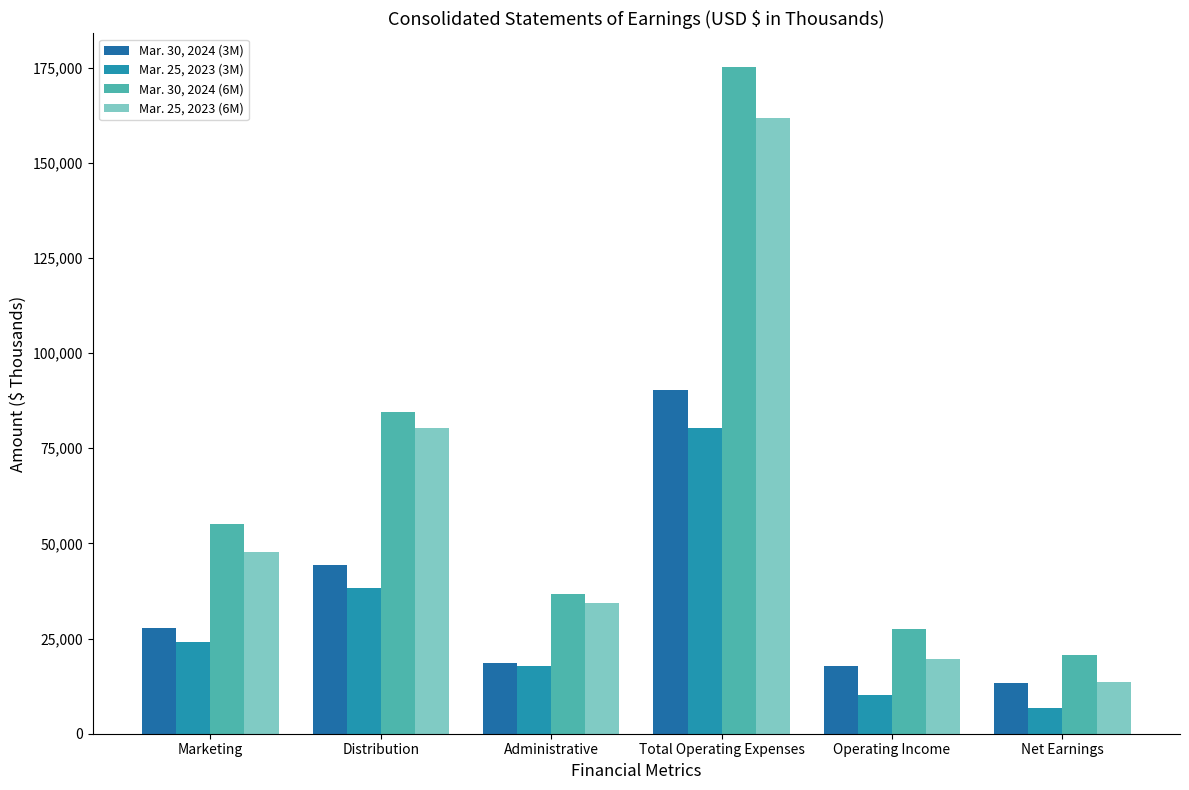

Rank the series at Total Operating Expenses from highest to lowest value.

Mar. 30, 2024 (6M), Mar. 25, 2023 (6M), Mar. 30, 2024 (3M), Mar. 25, 2023 (3M)